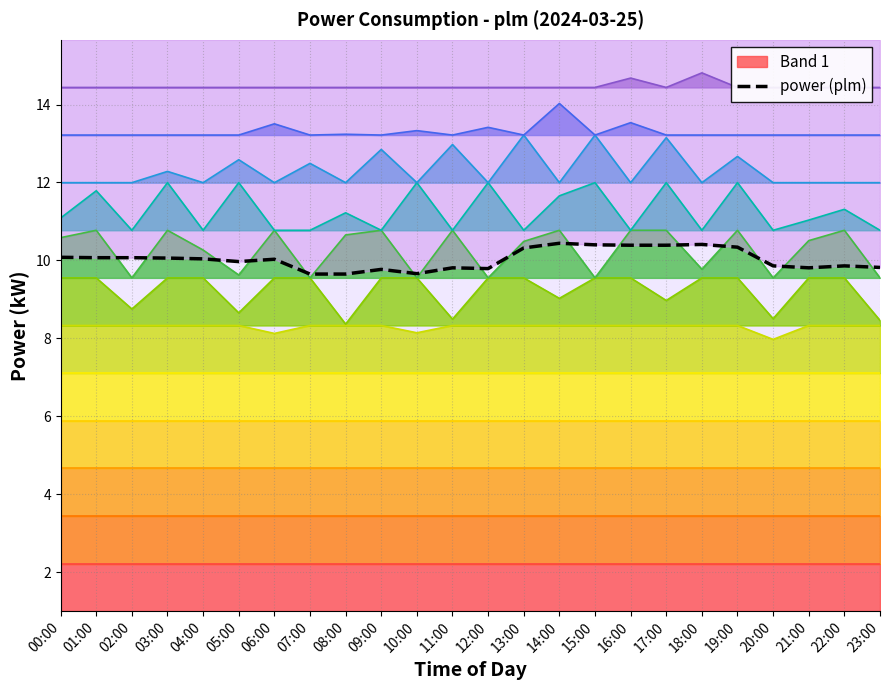

What position from the left is 16:00?

17